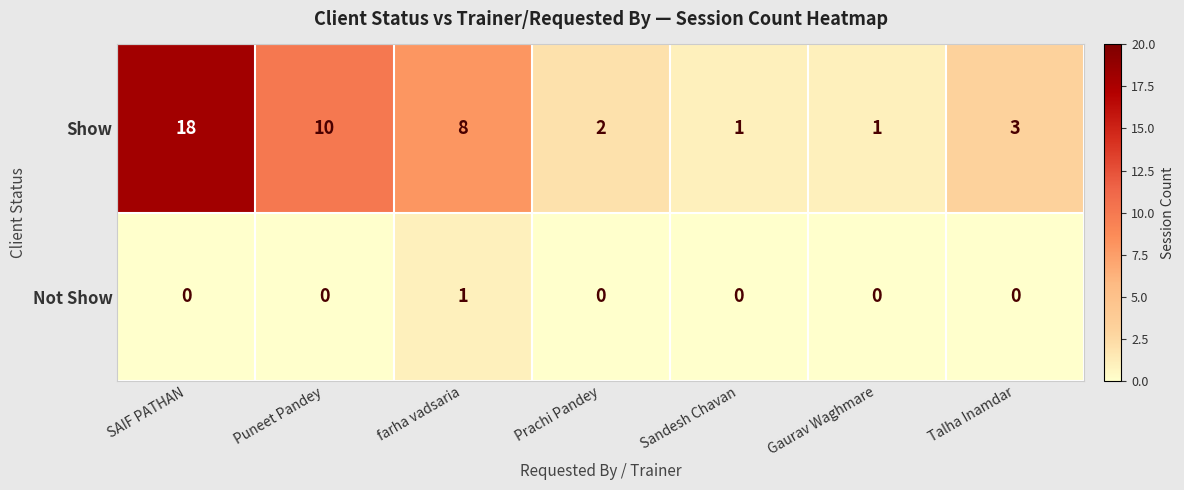

What is the greatest value displayed?

18